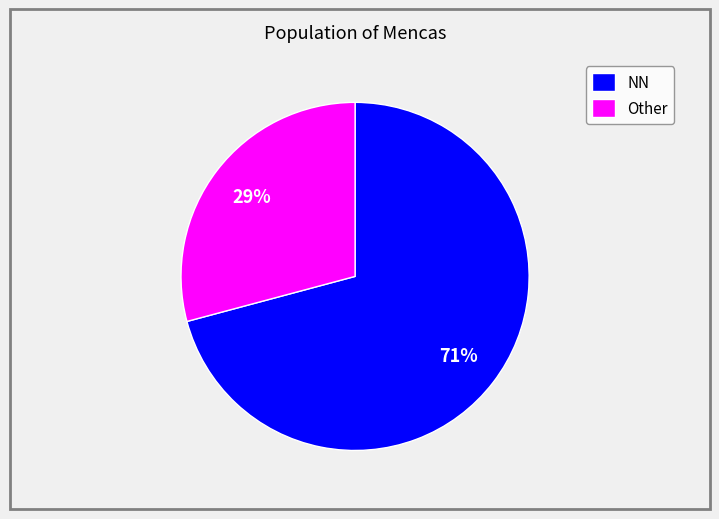

Is it true that NN is 62% of the pie?

False